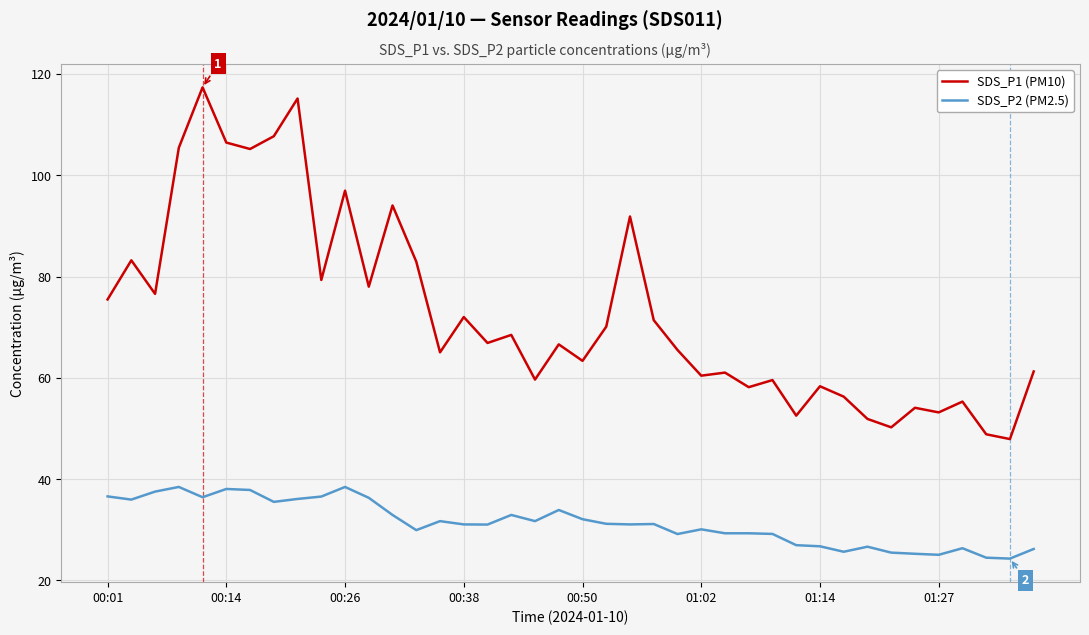

True or false: SDS_P1 (PM10) and SDS_P2 (PM2.5) intersect in this chart.

False